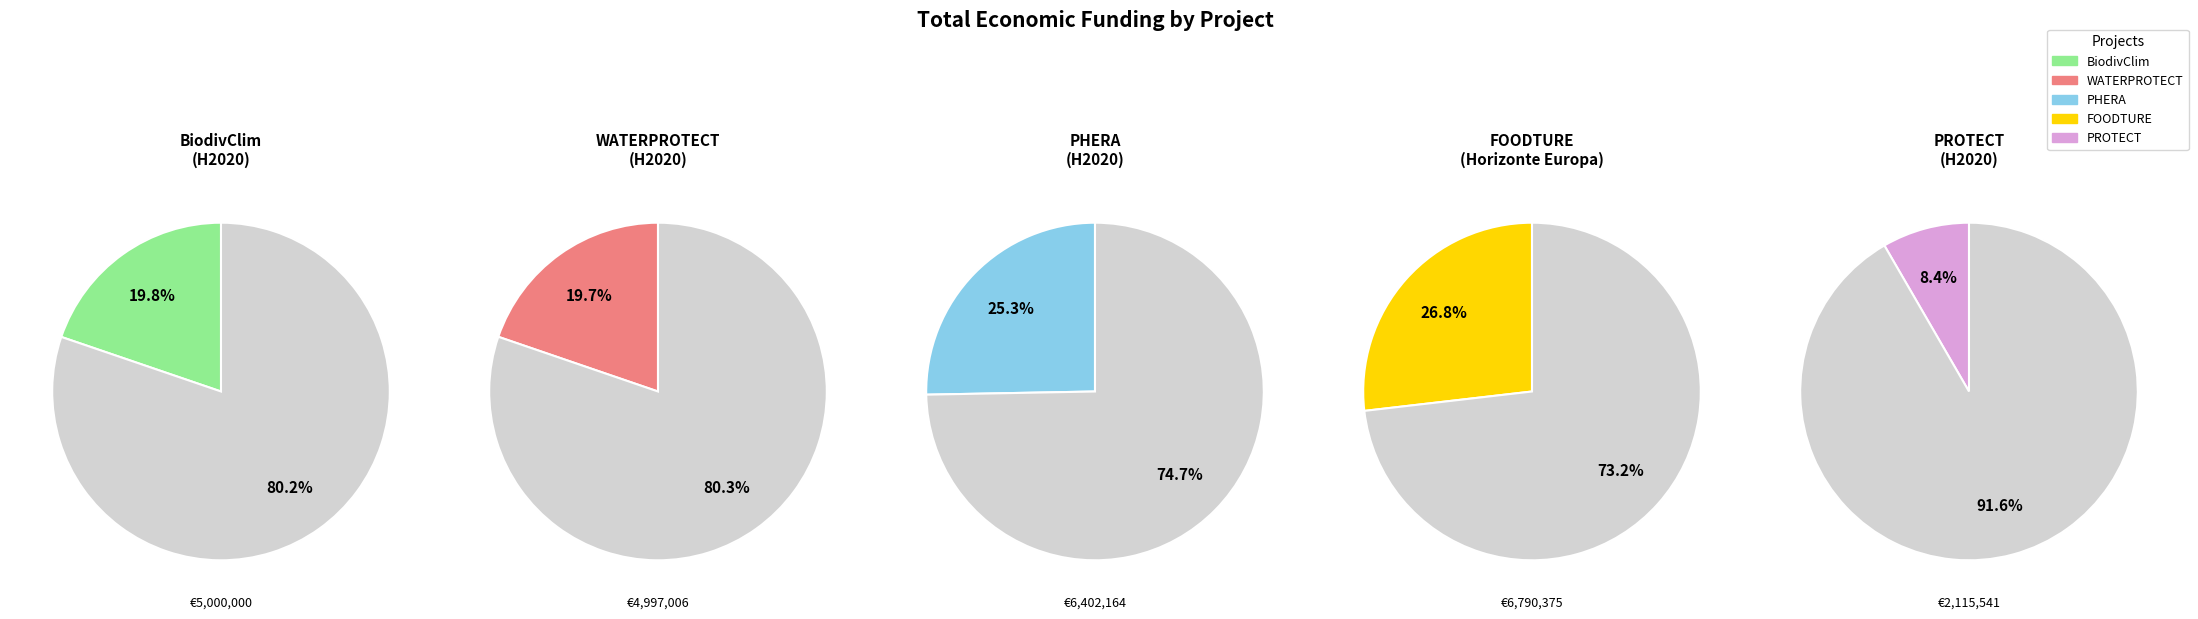

The FOODTURE slice represents 33% of the pie. True or false?

False